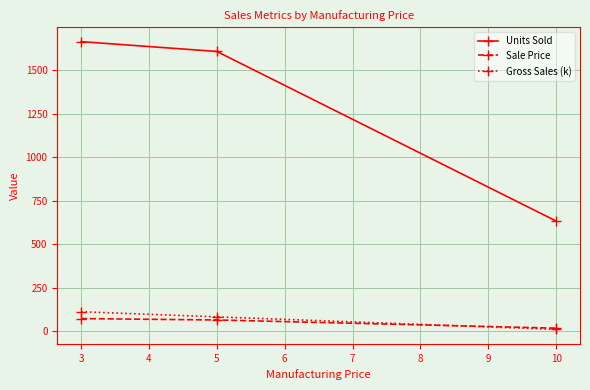

What are all the series names shown in the legend?

Units Sold, Sale Price, Gross Sales (k)